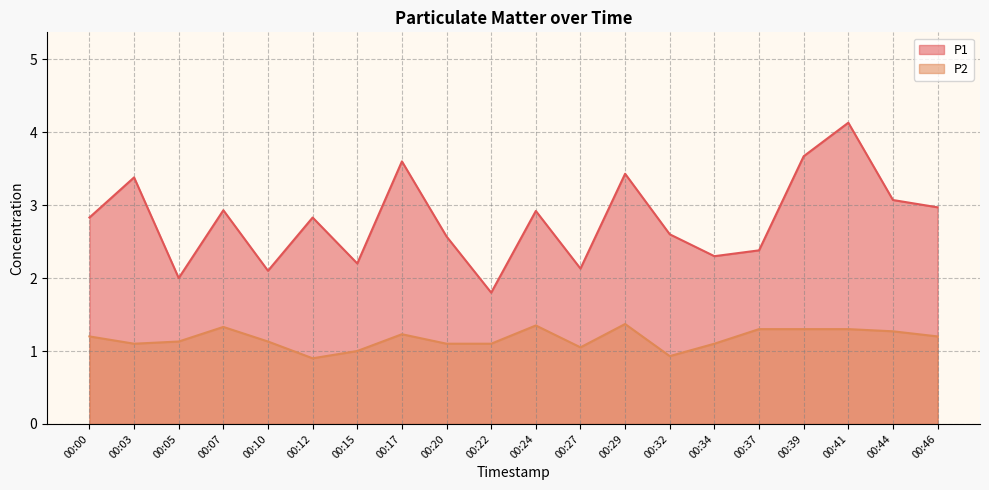

Rank the series at 00:17 from highest to lowest value.

P1, P2